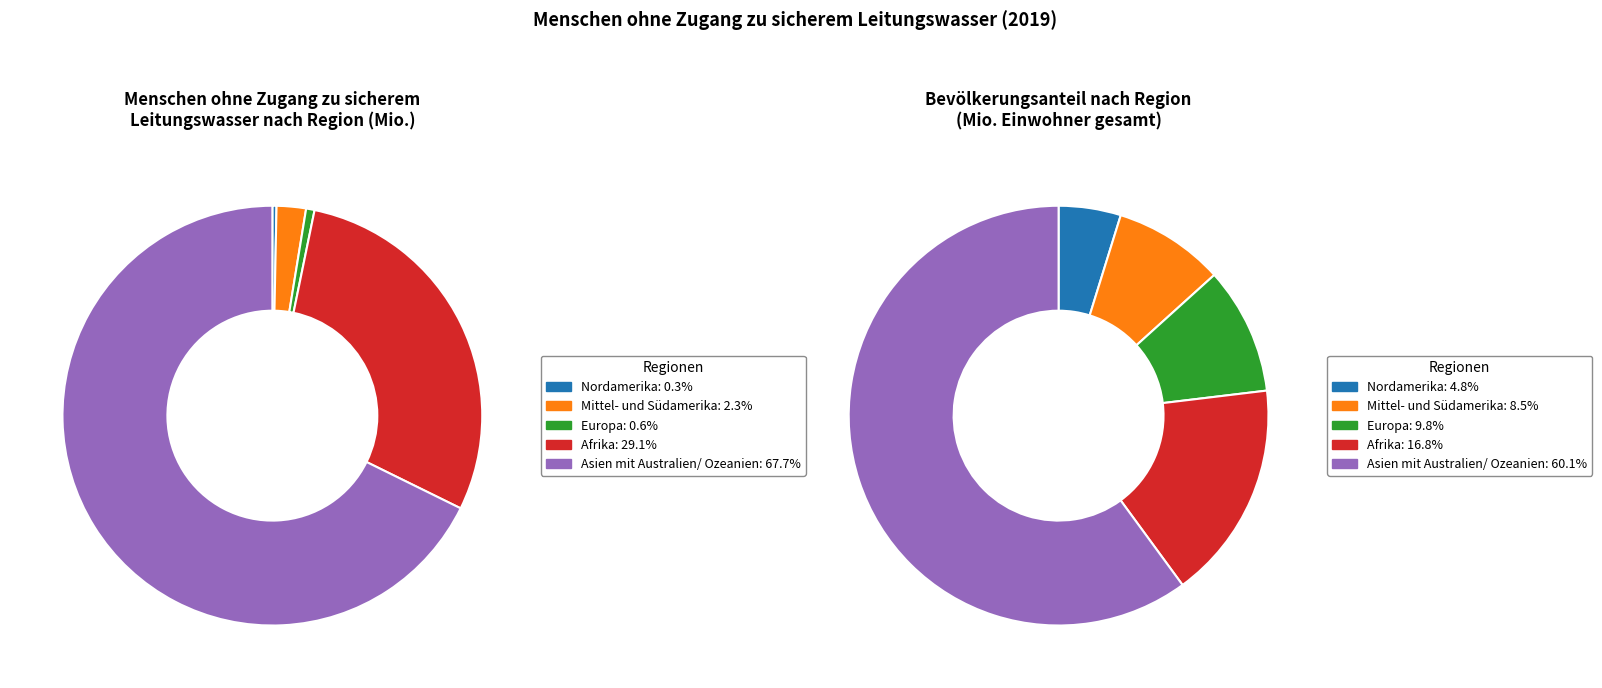

Which has a higher value, Afrika or Nordamerika?

Afrika